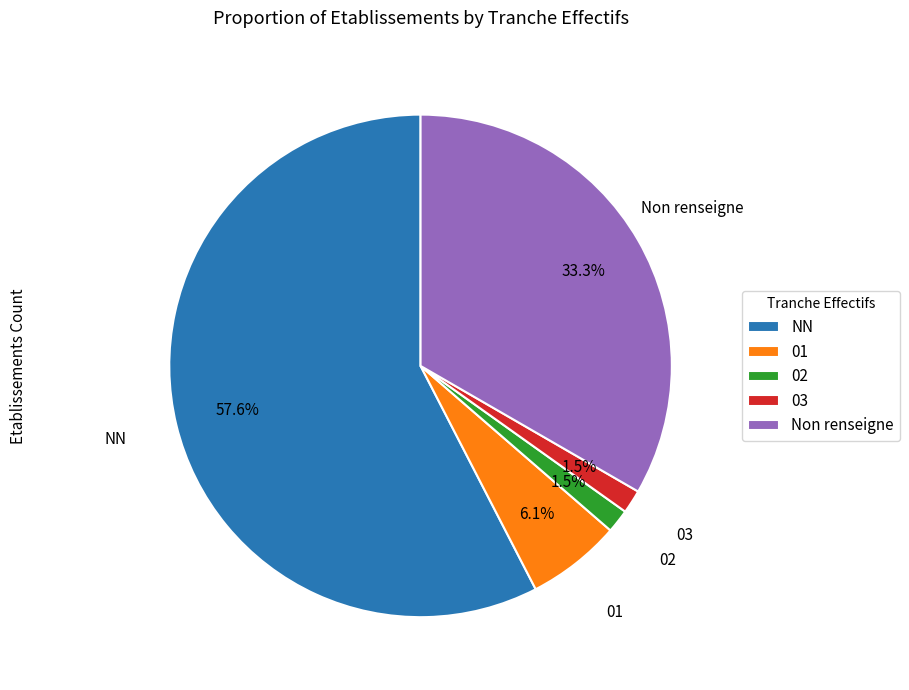

Is the sum of 01 and NN greater than half?

Yes